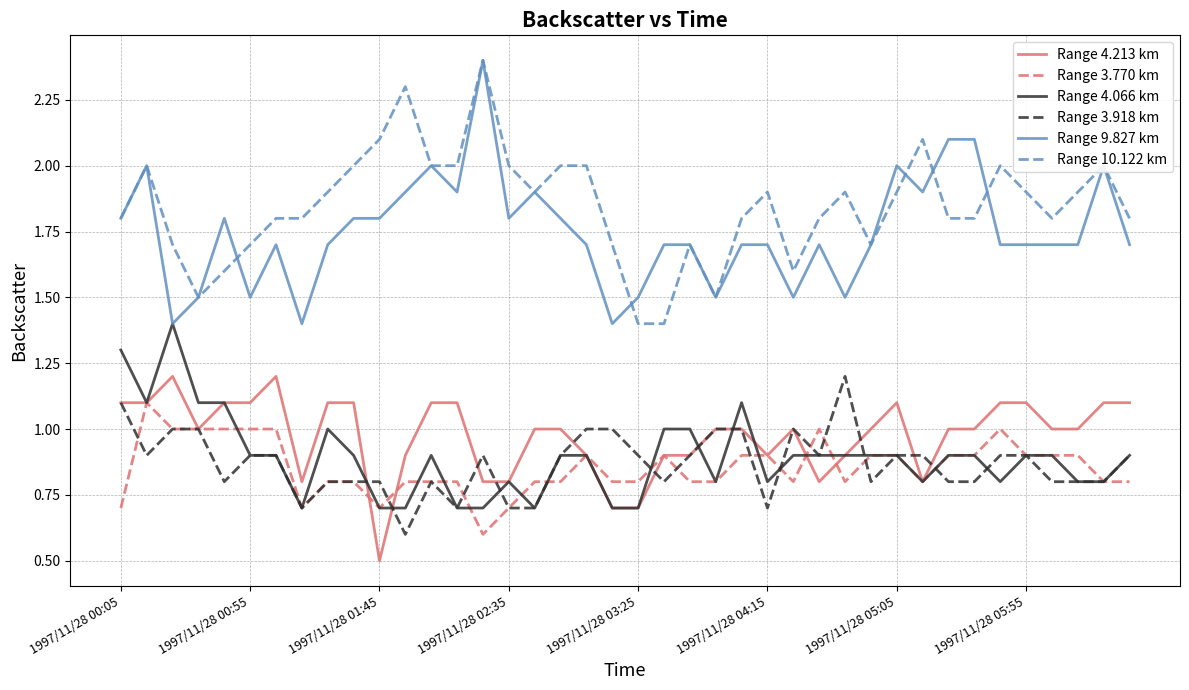

What is the lowest value of the Range 10.122 km series?

1.4